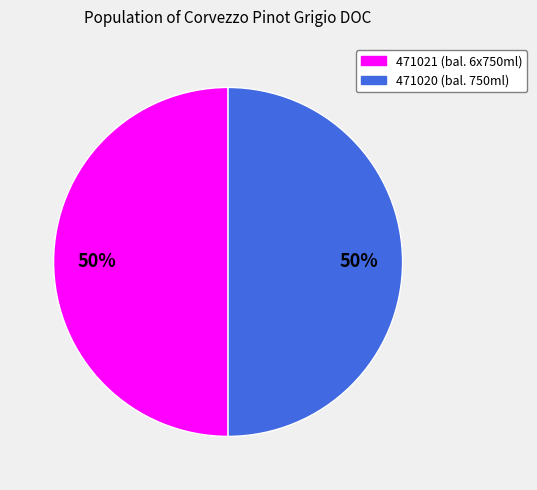

To the nearest percent, what is the average slice percentage?

50%